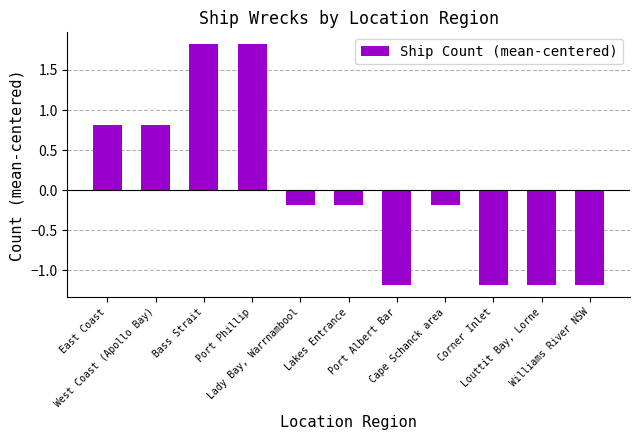

What is the difference between the values at West Coast (Apollo Bay) and Cape Schanck area?

1.0